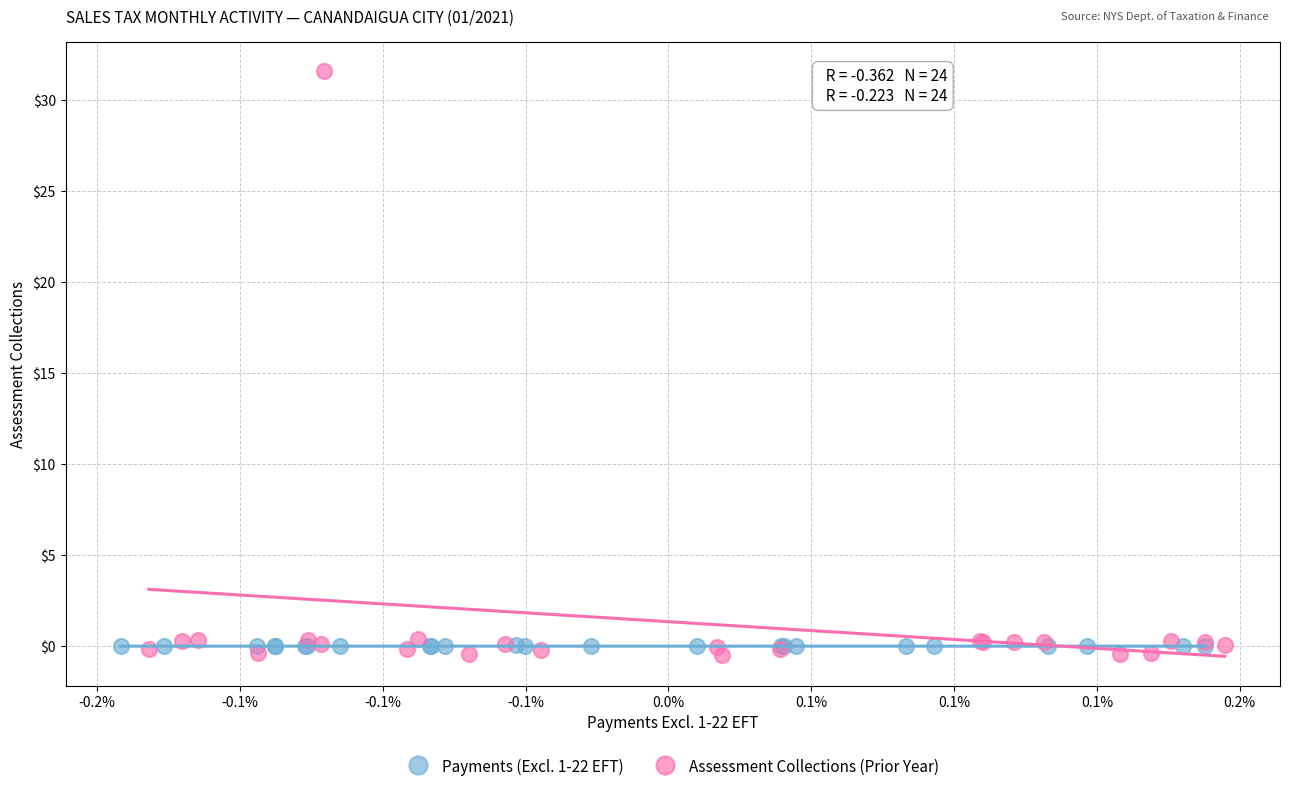

What are all the series names shown in the legend?

Payments (Excl. 1-22 EFT), Assessment Collections (Prior Year)